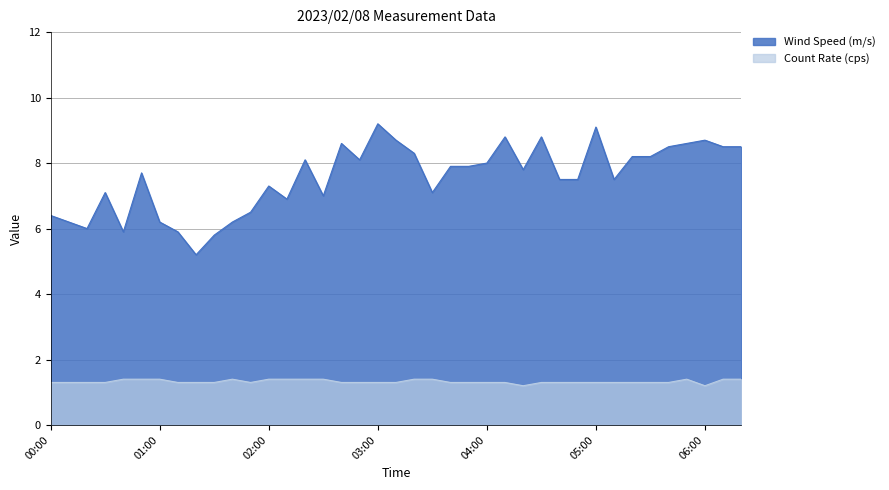

What is the spread (max minus min) of values at 00:40?

4.5